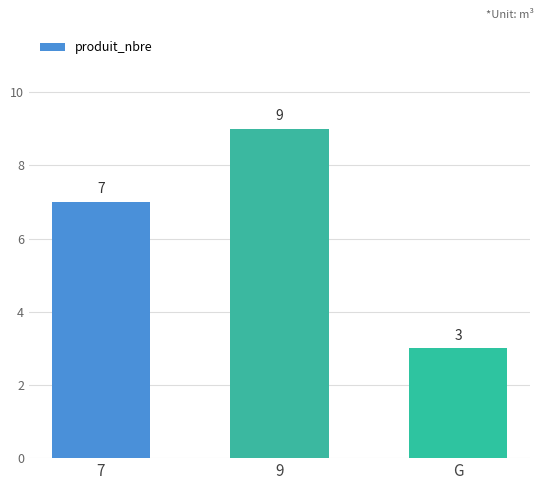

What is the sum of the values at 9 and 7?

16